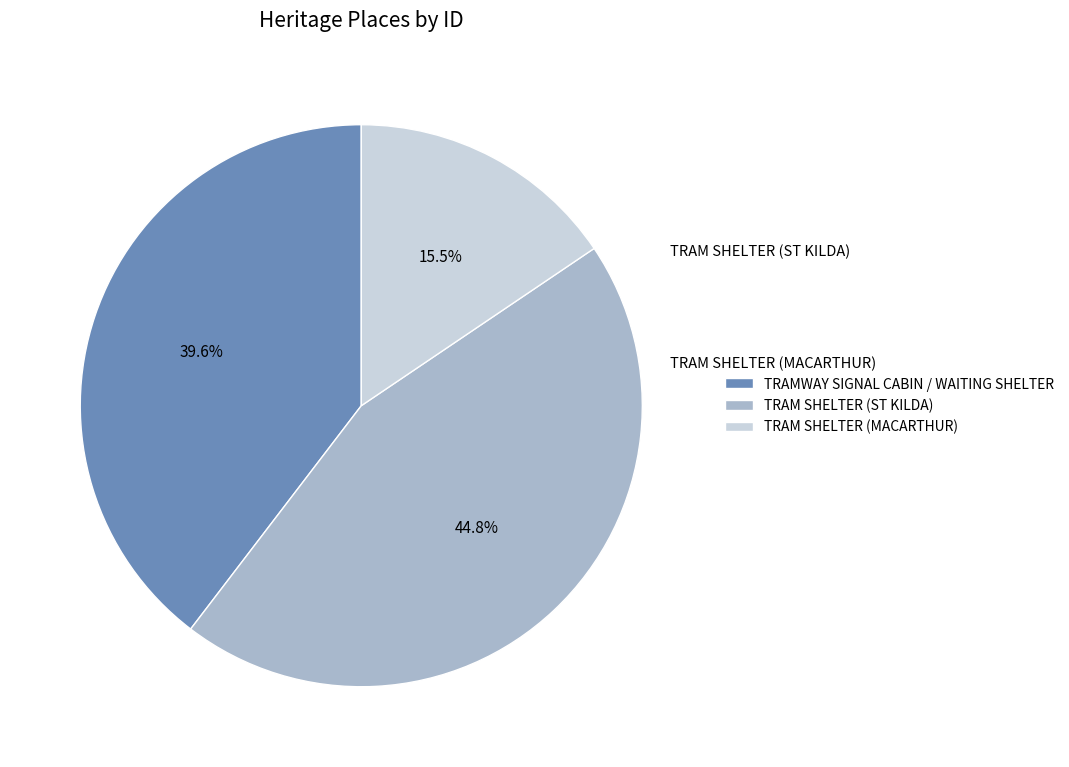

Combined, do TRAMWAY SIGNAL CABIN / WAITING SHELTER and TRAM SHELTER (MACARTHUR) account for over 50%?

Yes